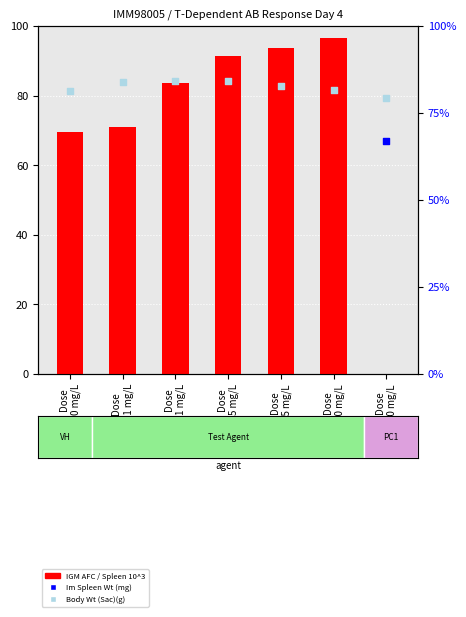

Is the value of Body Wt (Sac)(g) at Dose
0.1 mg/L greater than the value of IGM AFC / Spleen 10^3 at Dose
15 mg/L?

No